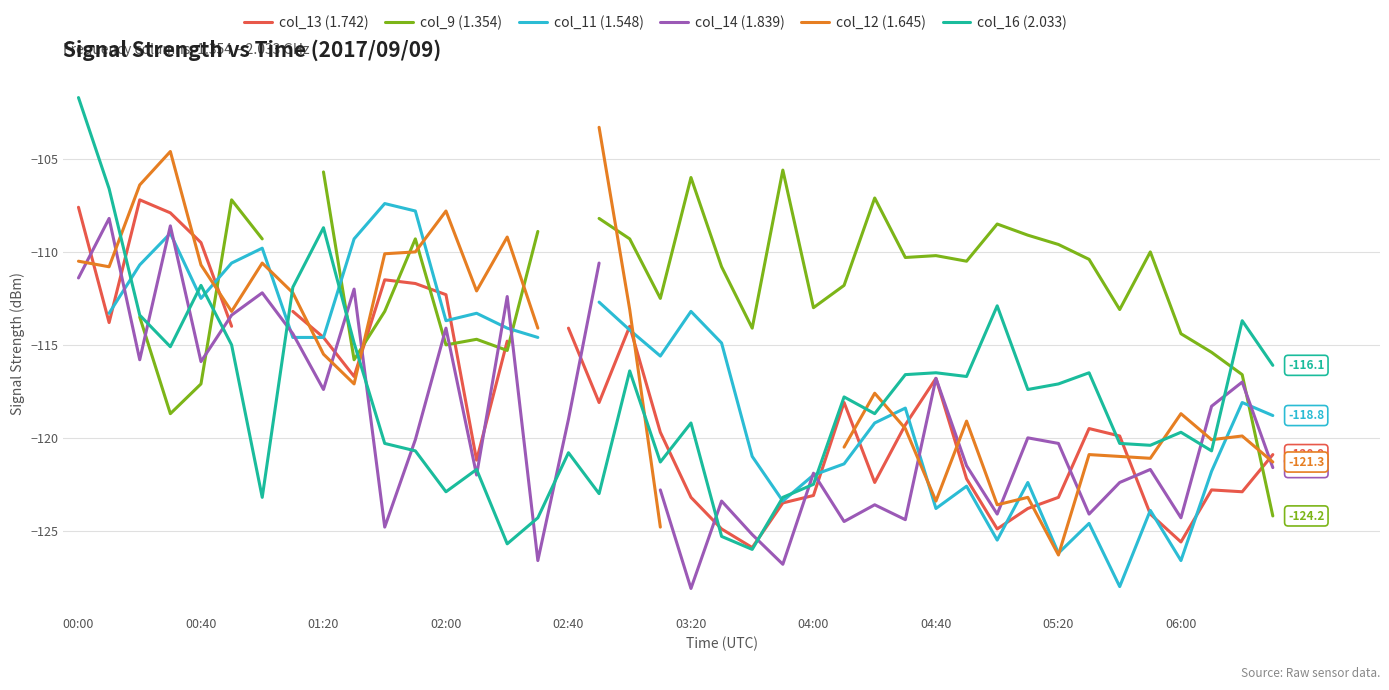

The col_16 (2.033) series shows -108.7 at 01:20. True or false?

True